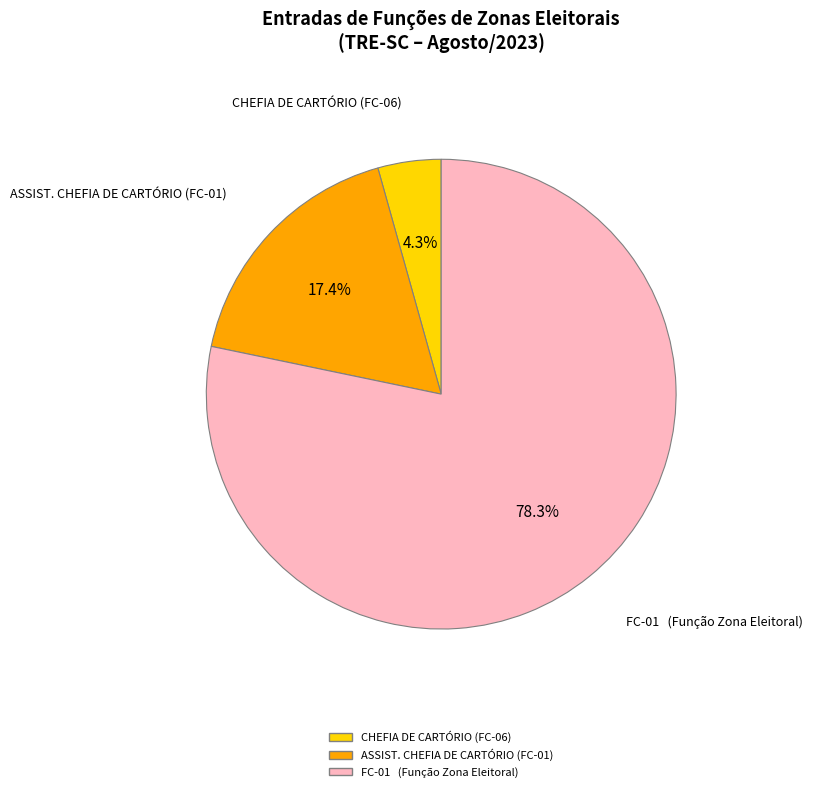

The ASSIST. CHEFIA DE CARTÓRIO (FC-01) slice represents 36% of the pie. True or false?

False